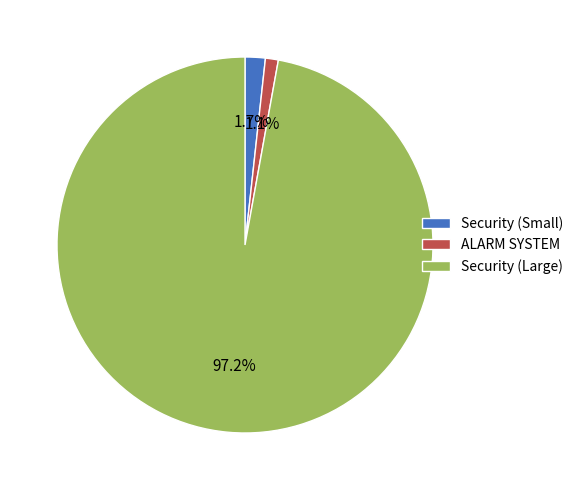

How many slices are in this pie chart?

3